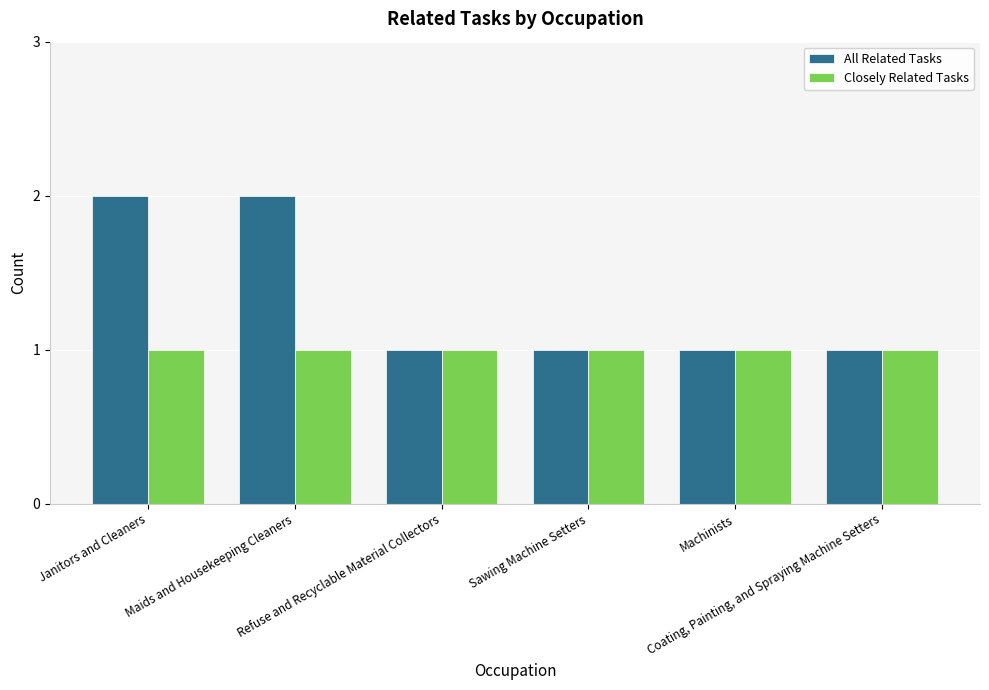

List the series in order of their peak value, lowest first.

Closely Related Tasks, All Related Tasks